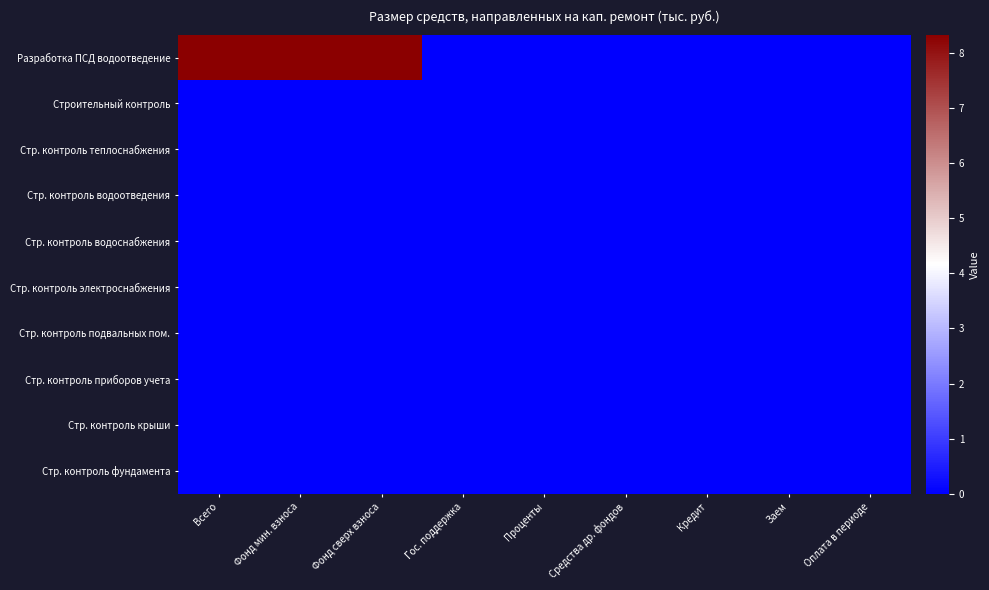

Reading left to right, list all the values displayed in this chart.

Разработка ПСД водоотведение: Всего=8.3	Фонд мин. взноса=8.3	Фонд сверх взноса=8.3	Гос. поддержка=0.0	Проценты=0.0	Средства др. фондов=0.0	Кредит=0.0	Заем=0.0	Оплата в периоде=0.0
Строительный контроль: Всего=0.0	Фонд мин. взноса=0.0	Фонд сверх взноса=0.0	Гос. поддержка=0.0	Проценты=0.0	Средства др. фондов=0.0	Кредит=0.0	Заем=0.0	Оплата в периоде=0.0
Стр. контроль теплоснабжения: Всего=0.0	Фонд мин. взноса=0.0	Фонд сверх взноса=0.0	Гос. поддержка=0.0	Проценты=0.0	Средства др. фондов=0.0	Кредит=0.0	Заем=0.0	Оплата в периоде=0.0
Стр. контроль водоотведения: Всего=0.0	Фонд мин. взноса=0.0	Фонд сверх взноса=0.0	Гос. поддержка=0.0	Проценты=0.0	Средства др. фондов=0.0	Кредит=0.0	Заем=0.0	Оплата в периоде=0.0
Стр. контроль водоснабжения: Всего=0.0	Фонд мин. взноса=0.0	Фонд сверх взноса=0.0	Гос. поддержка=0.0	Проценты=0.0	Средства др. фондов=0.0	Кредит=0.0	Заем=0.0	Оплата в периоде=0.0
Стр. контроль электроснабжения: Всего=0.0	Фонд мин. взноса=0.0	Фонд сверх взноса=0.0	Гос. поддержка=0.0	Проценты=0.0	Средства др. фондов=0.0	Кредит=0.0	Заем=0.0	Оплата в периоде=0.0
Стр. контроль подвальных пом.: Всего=0.0	Фонд мин. взноса=0.0	Фонд сверх взноса=0.0	Гос. поддержка=0.0	Проценты=0.0	Средства др. фондов=0.0	Кредит=0.0	Заем=0.0	Оплата в периоде=0.0
Стр. контроль приборов учета: Всего=0.0	Фонд мин. взноса=0.0	Фонд сверх взноса=0.0	Гос. поддержка=0.0	Проценты=0.0	Средства др. фондов=0.0	Кредит=0.0	Заем=0.0	Оплата в периоде=0.0
Стр. контроль крыши: Всего=0.0	Фонд мин. взноса=0.0	Фонд сверх взноса=0.0	Гос. поддержка=0.0	Проценты=0.0	Средства др. фондов=0.0	Кредит=0.0	Заем=0.0	Оплата в периоде=0.0
Стр. контроль фундамента: Всего=0.0	Фонд мин. взноса=0.0	Фонд сверх взноса=0.0	Гос. поддержка=0.0	Проценты=0.0	Средства др. фондов=0.0	Кредит=0.0	Заем=0.0	Оплата в периоде=0.0